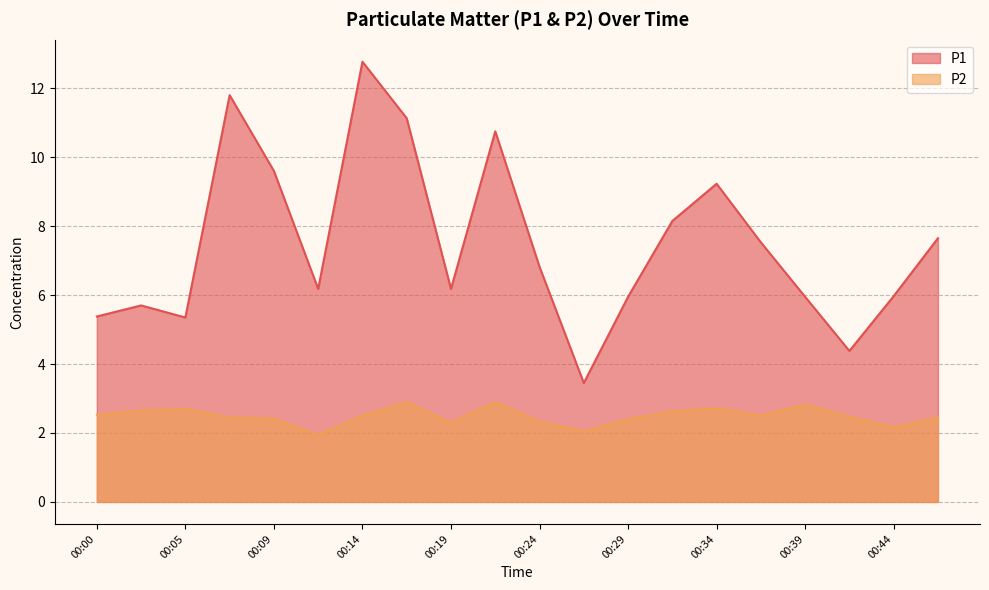

In P1, how many points are higher than both neighbors (excluding endpoints)?

5